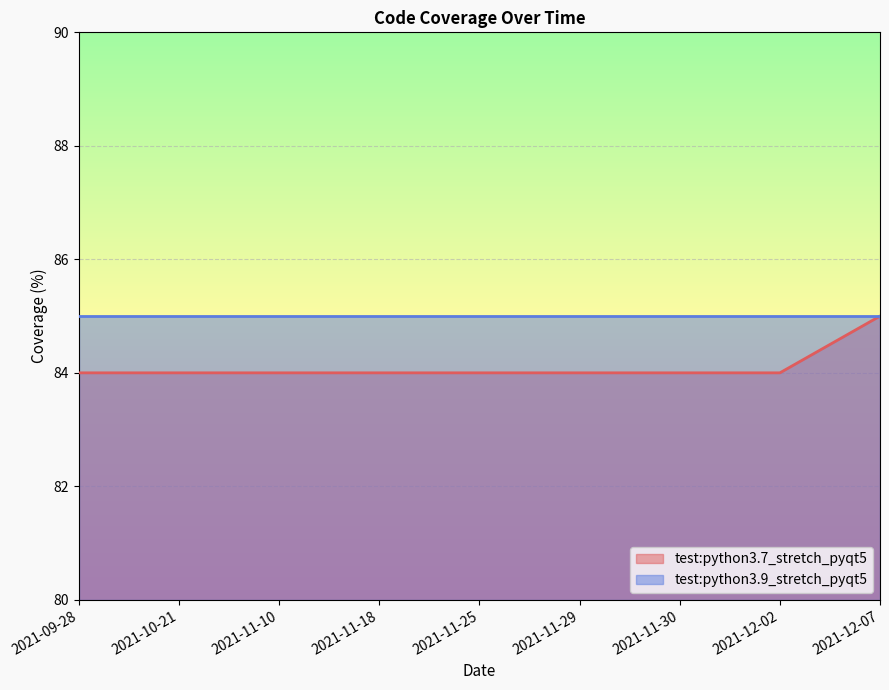

Is it true that the value at 2021-11-10 is 84?

True